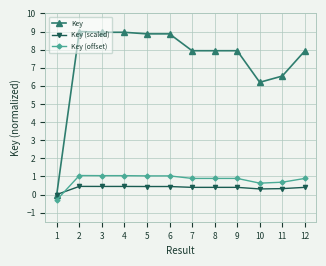

True or false: Key has more than 0 points higher than both neighbors.

True